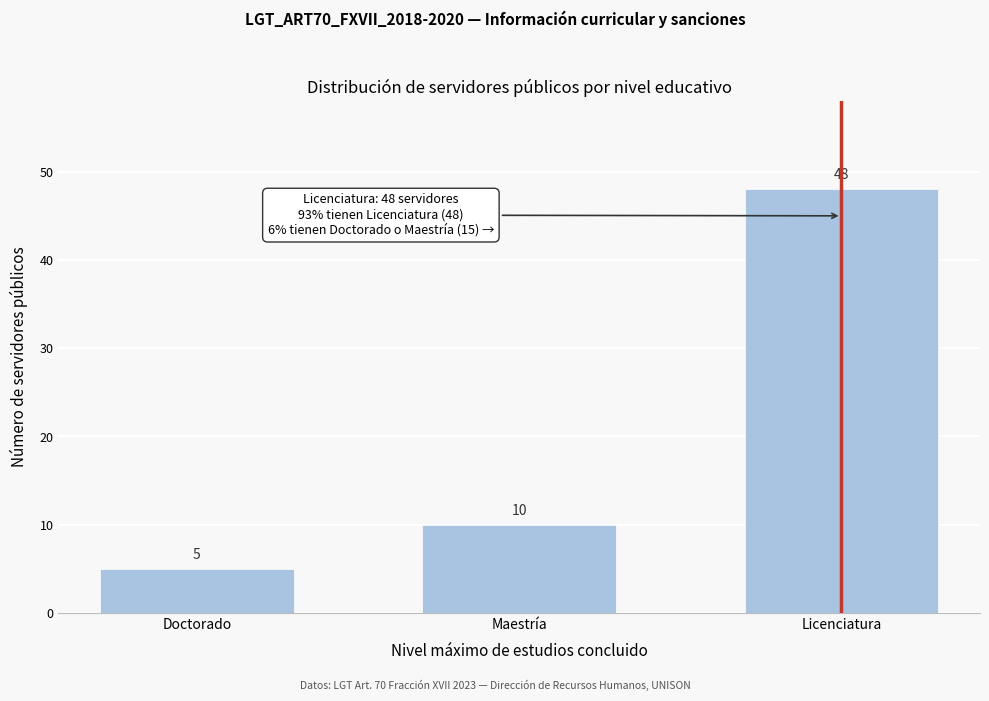

Reading left to right, transcribe all the data shown in this chart.

Doctorado=5	Maestría=10	Licenciatura=48